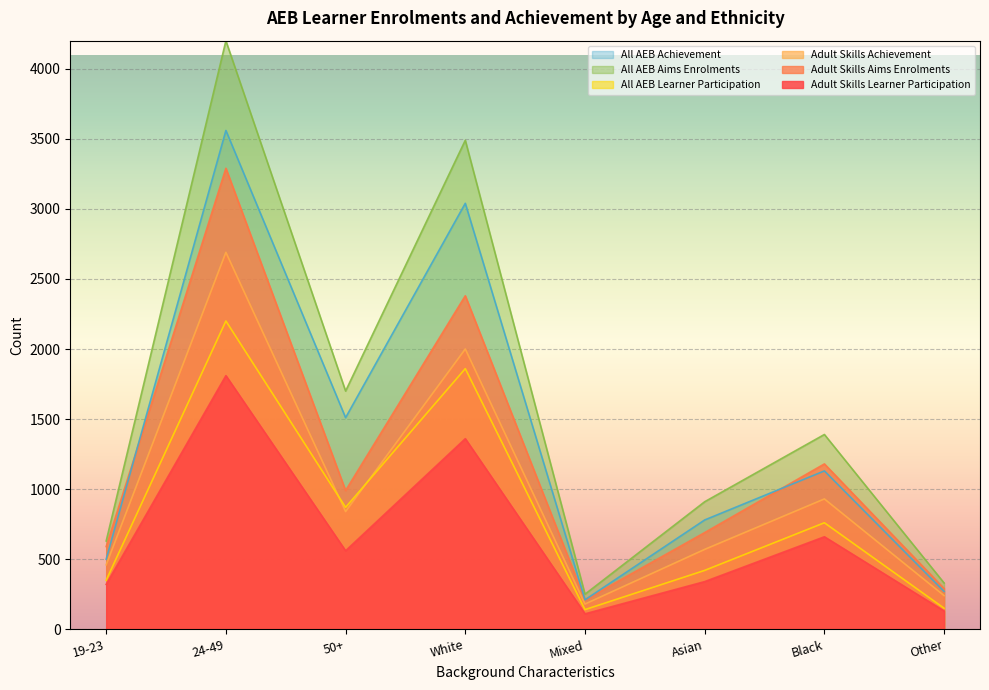

What is the value of the Adult Skills Aims Enrolments point at the 1st from the left?

590